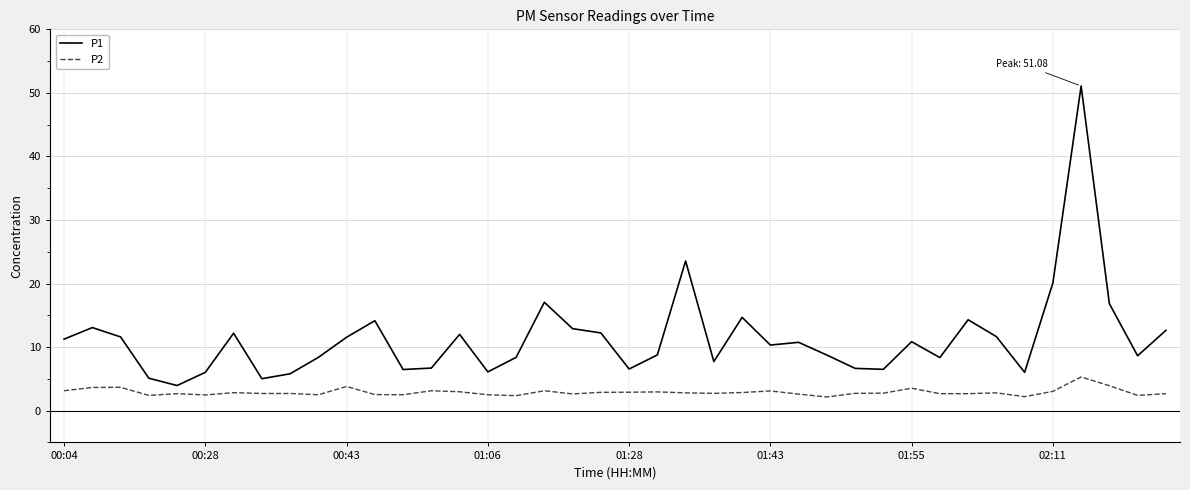

At how many categories does at least one series exceed 32?

1